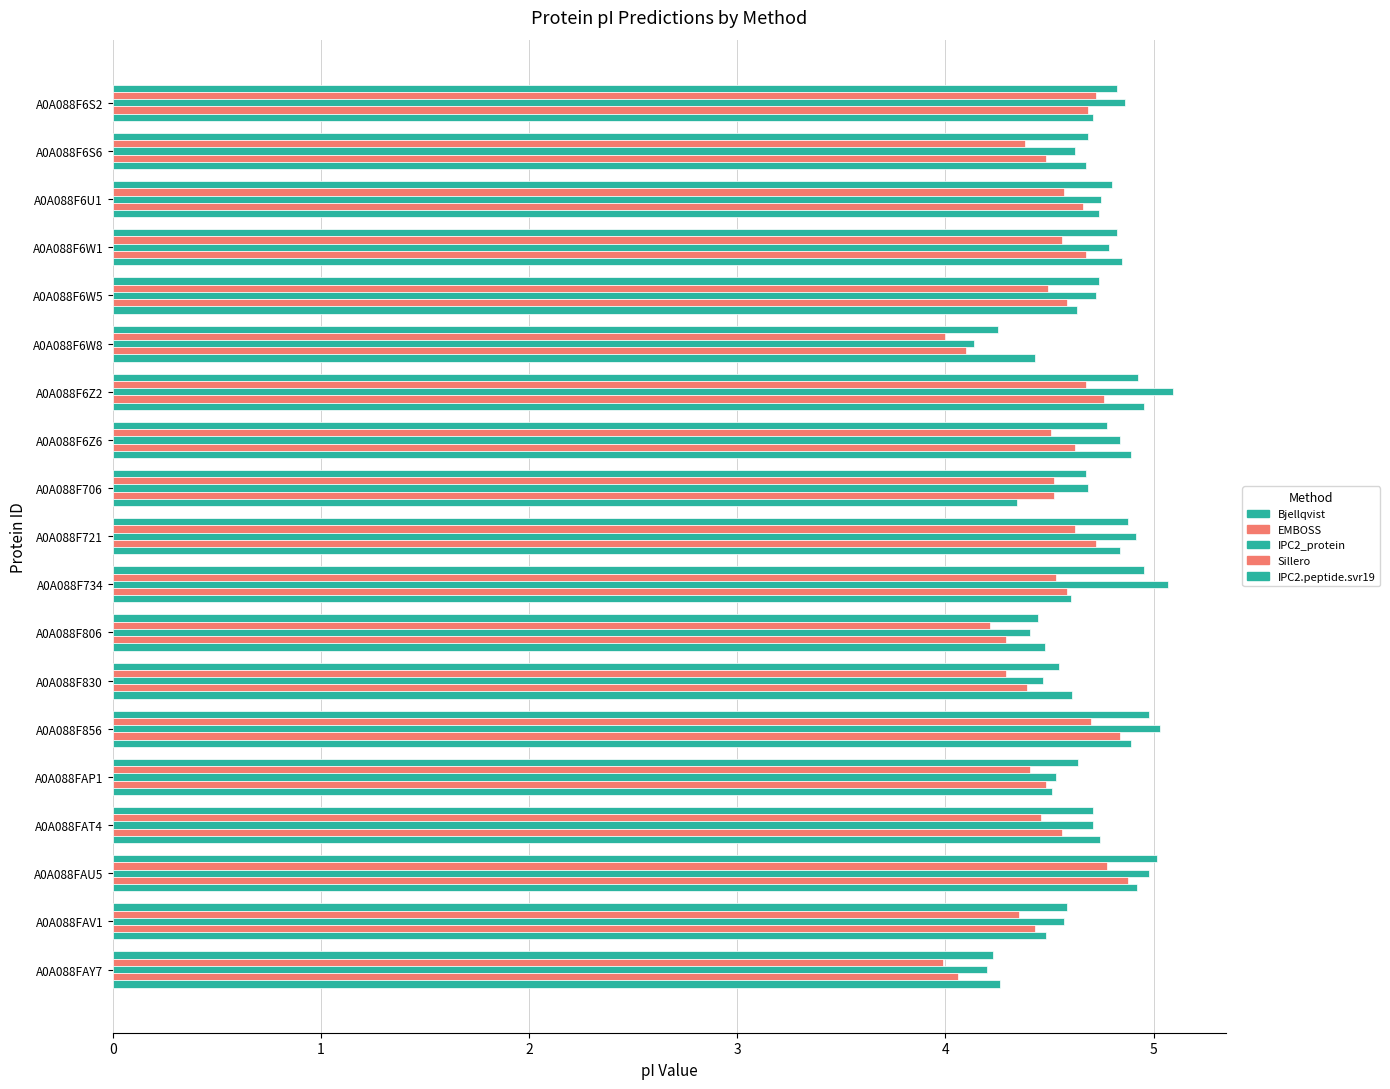

How many series are shown in this chart?

5